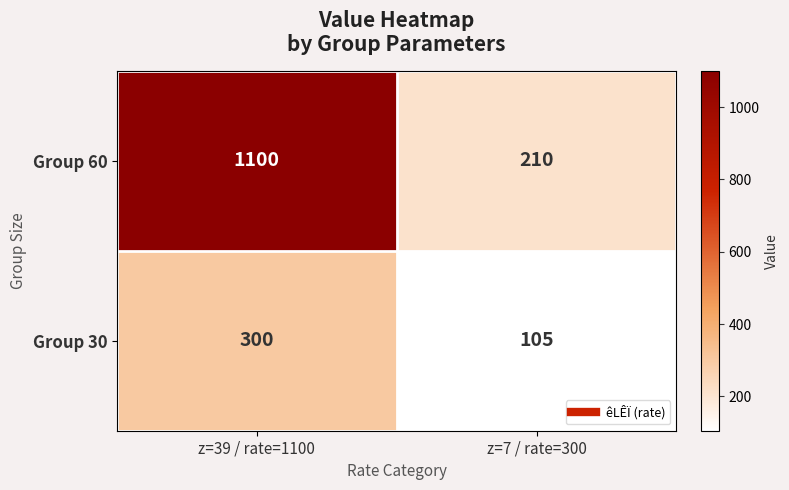

Reading left to right, list all the values displayed in this chart.

Group 60: 1100	210
Group 30: 300	105